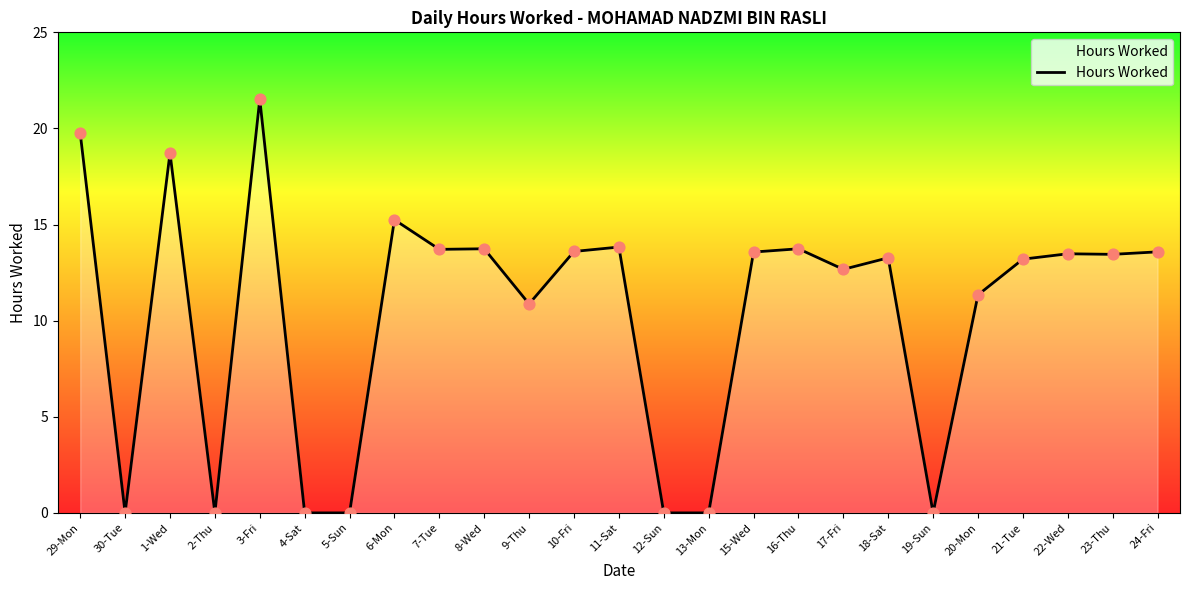

What is the change in value from 29-Mon to 3-Fri?

+1.8